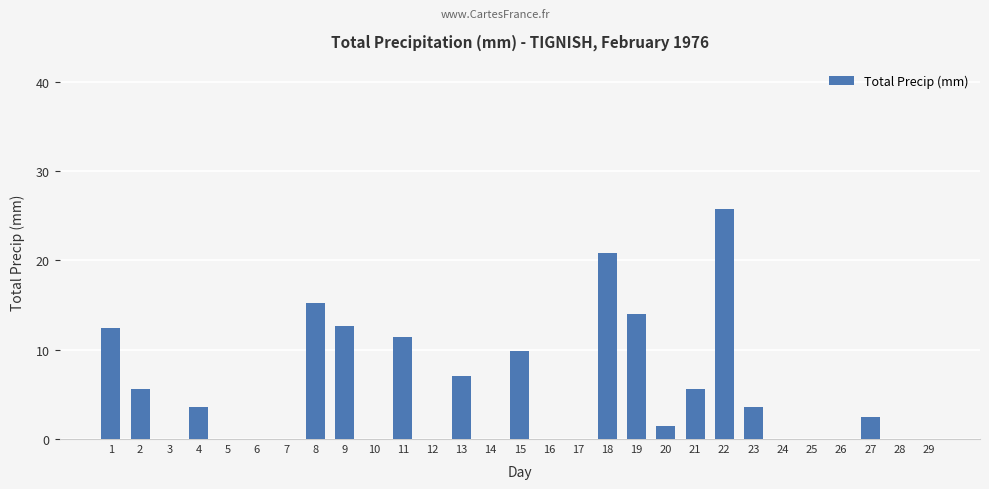

What is the sum of all values?

151.6